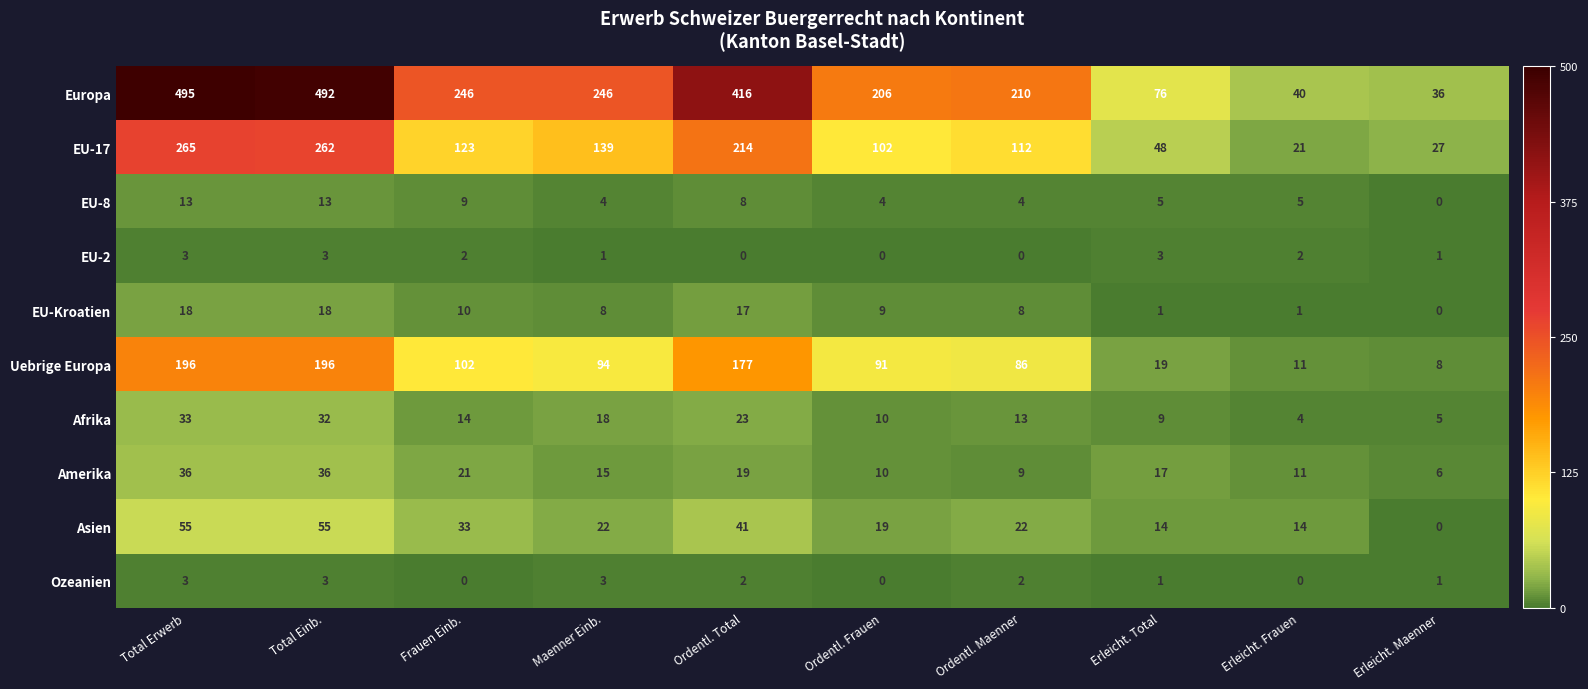

What is the spread (max minus min) of values at Total Einb.?

489